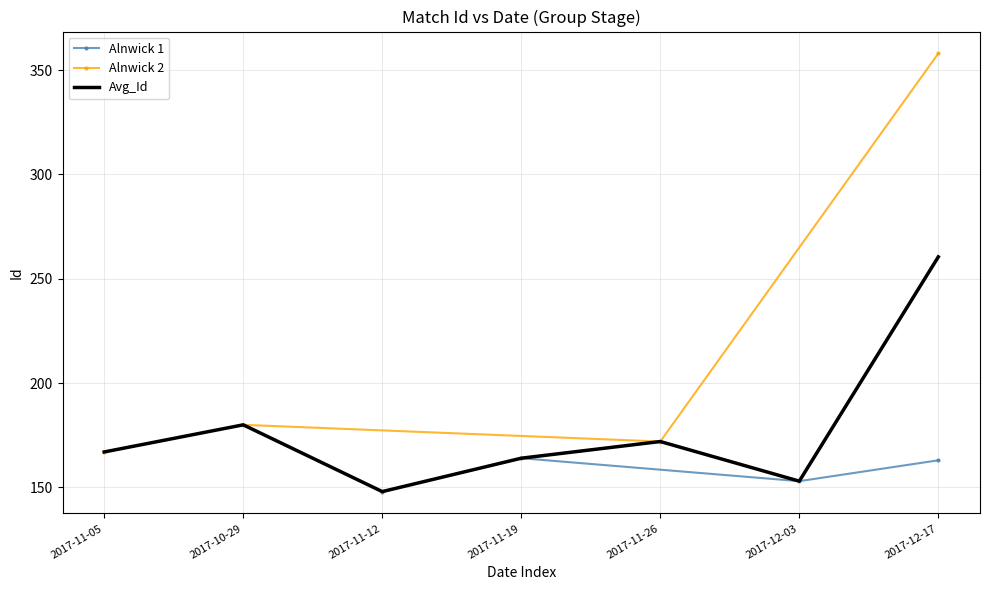

True or false: Alnwick 1 has a value of 153 at 2017-12-03.

True